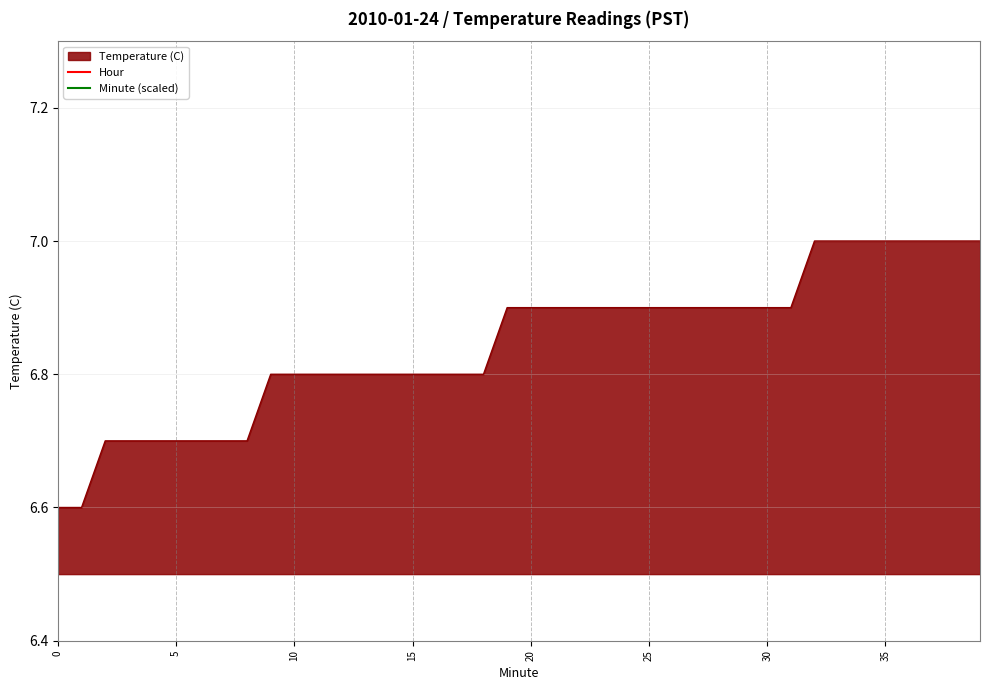

Does the chart display data point markers on the line(s)?

No